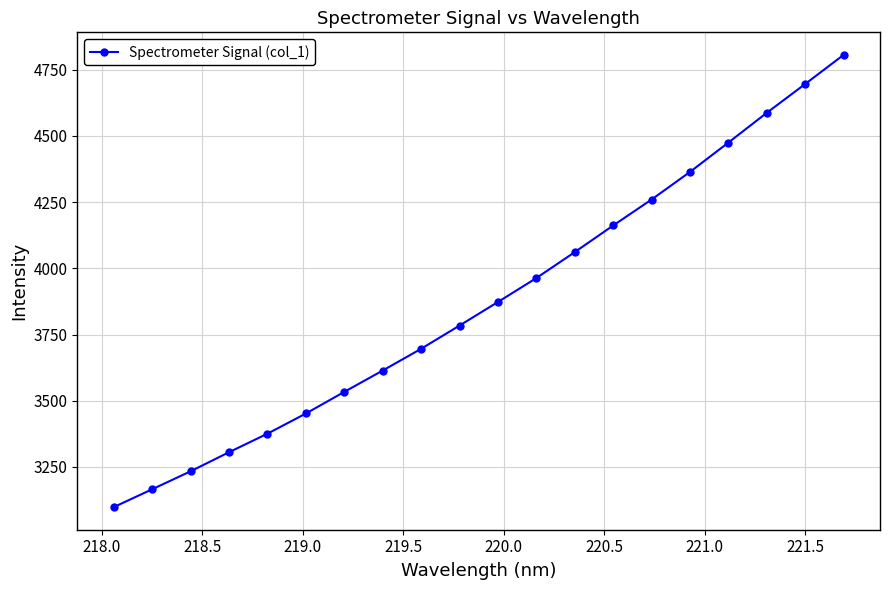

What is the value of the 16th point from the left?

4364.2